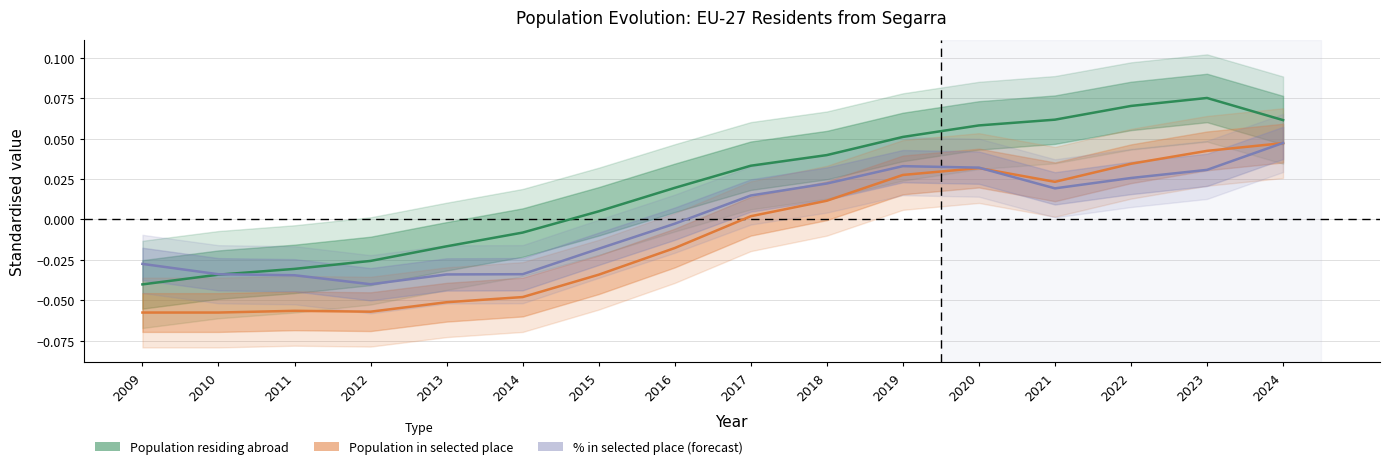

True or false: Population residing abroad has more than 0 points higher than both neighbors.

True